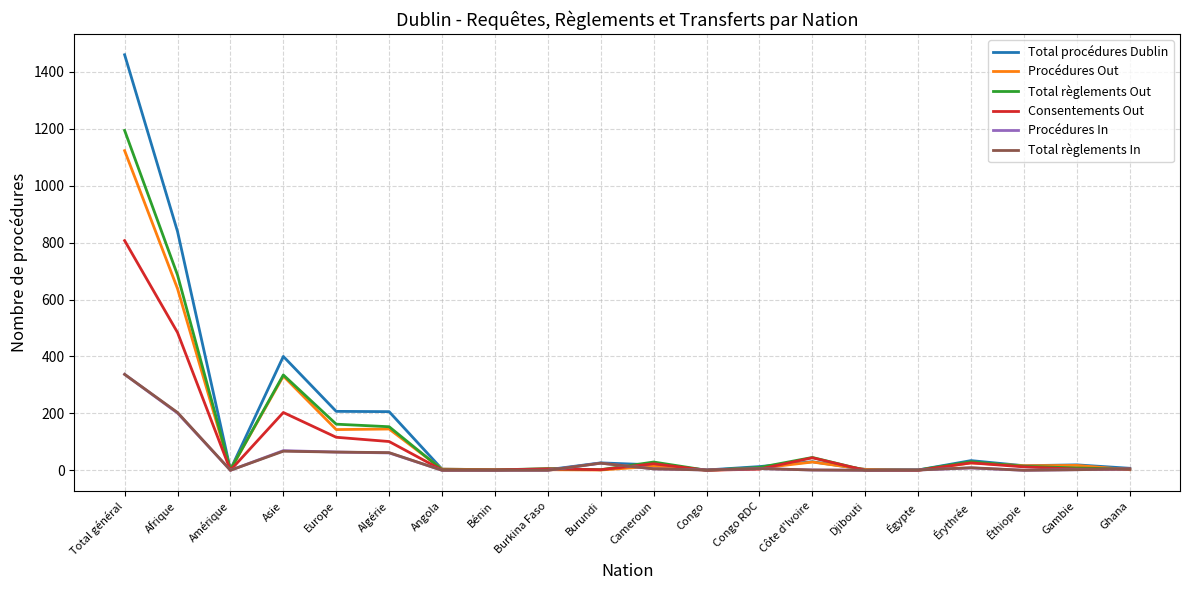

What is the sum of the Procédures In values at Congo and Djibouti?

1